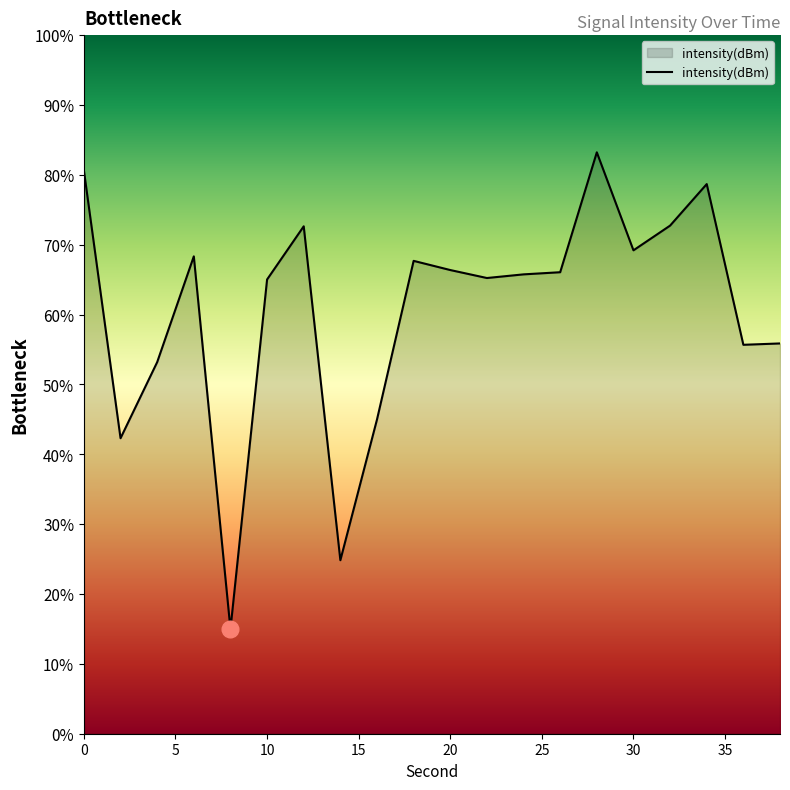

What is the minimum value shown in the chart?

15.0